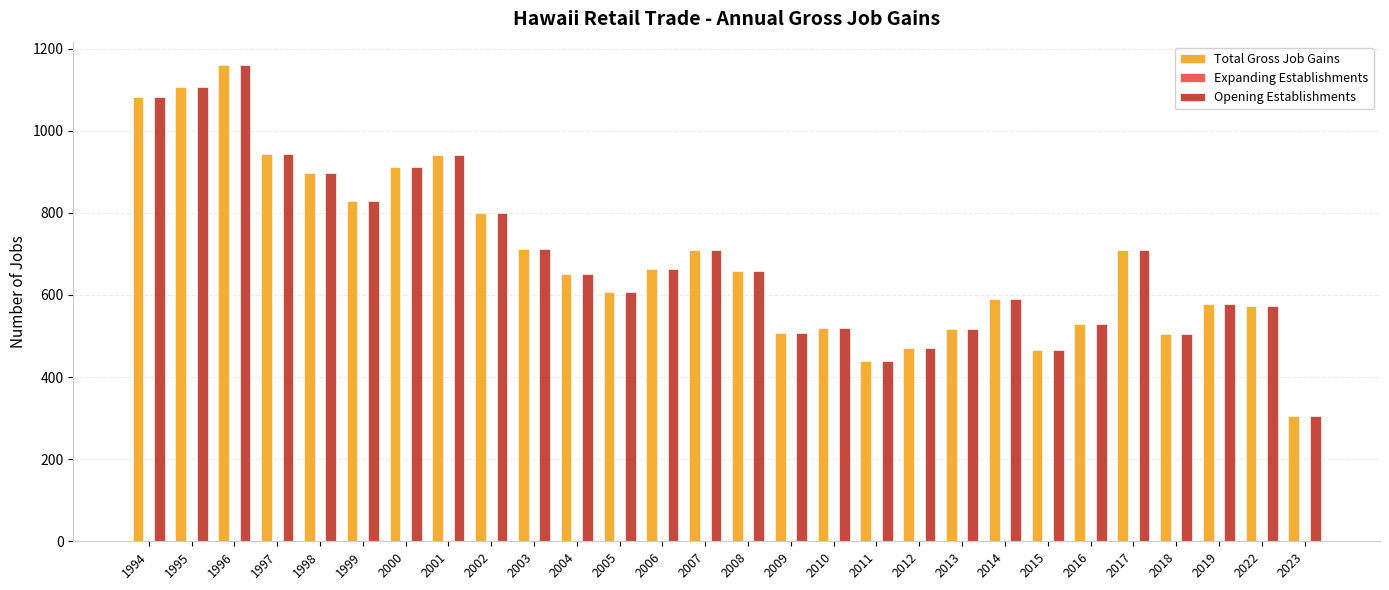

What is the sum of all Total Gross Job Gains values?

19377